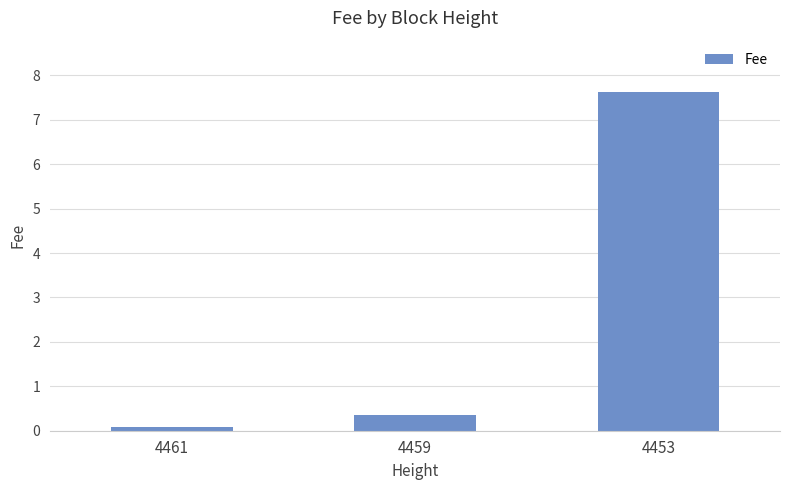

Reading left to right, list all the values displayed in this chart.

0.1	0.4	7.6